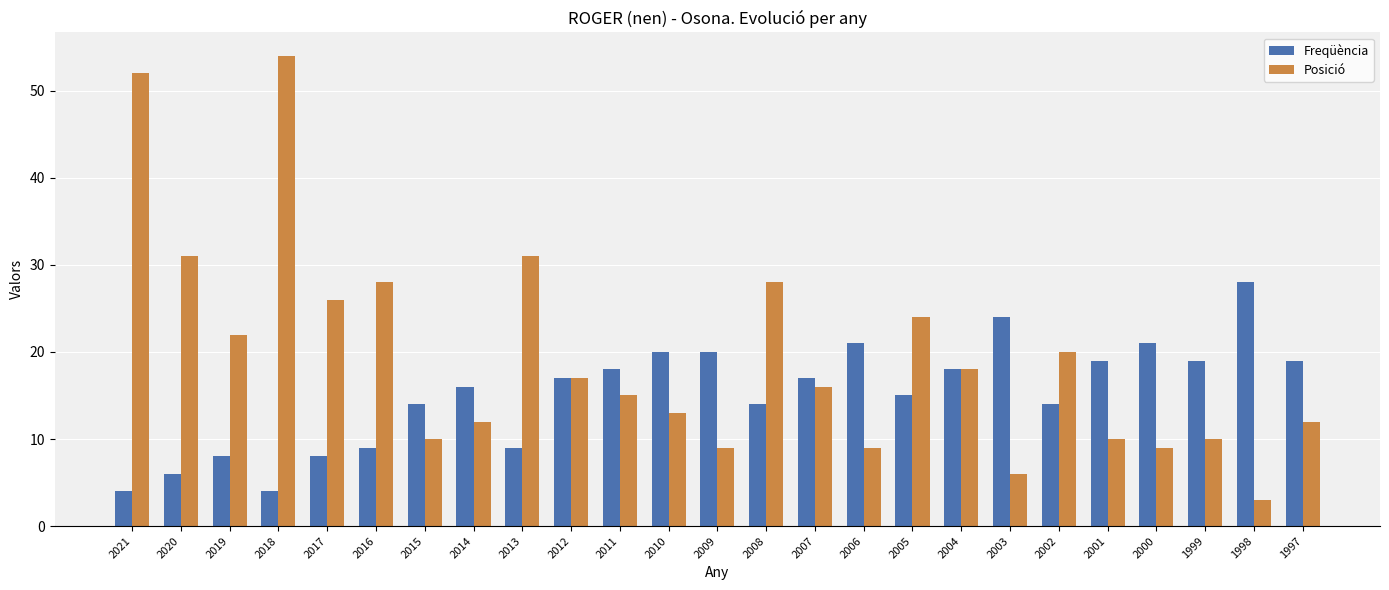

What value does the Freqüència series have at 2014?

16